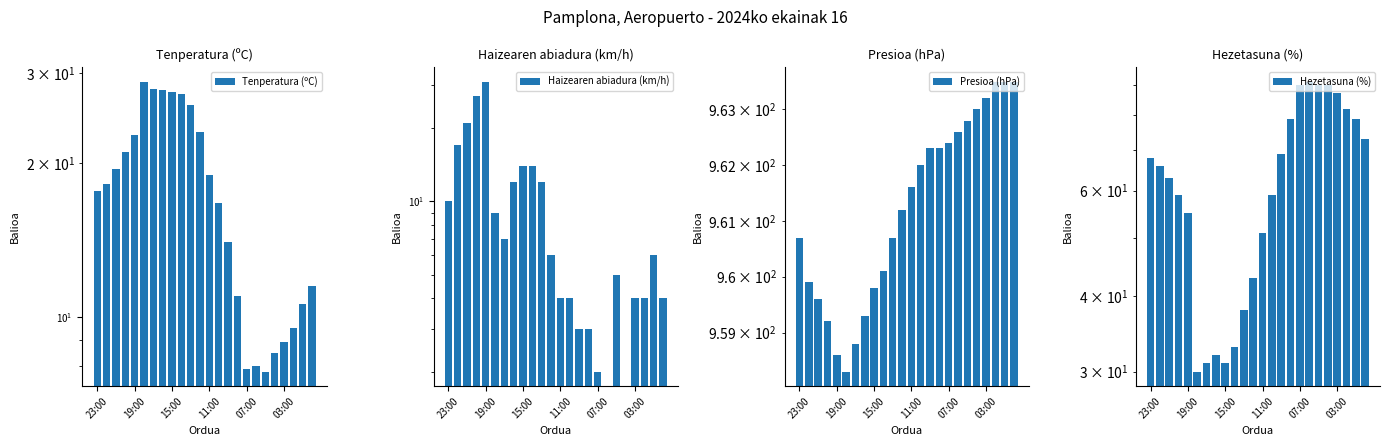

How many data points in Haizearen abiadura (km/h) are less than 6?

11